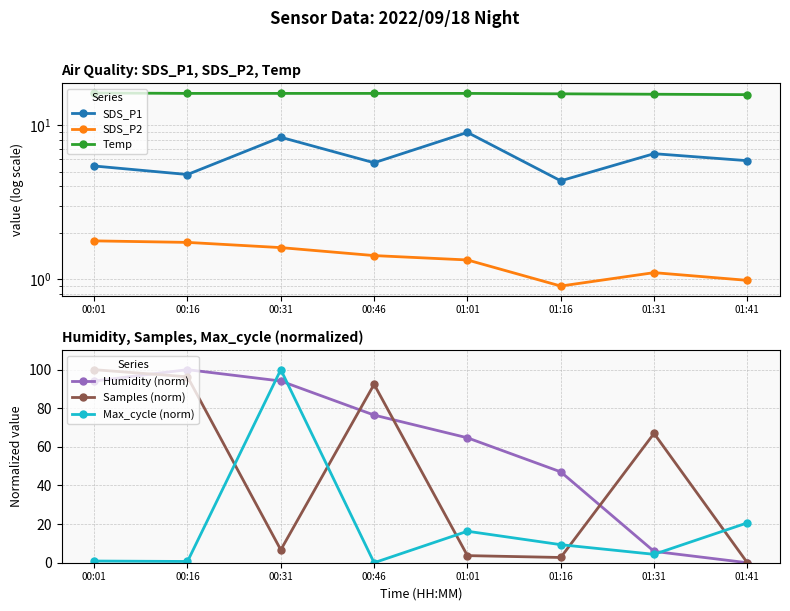

Between 00:01 and 01:31, which series saw the biggest shift?

Humidity (norm)